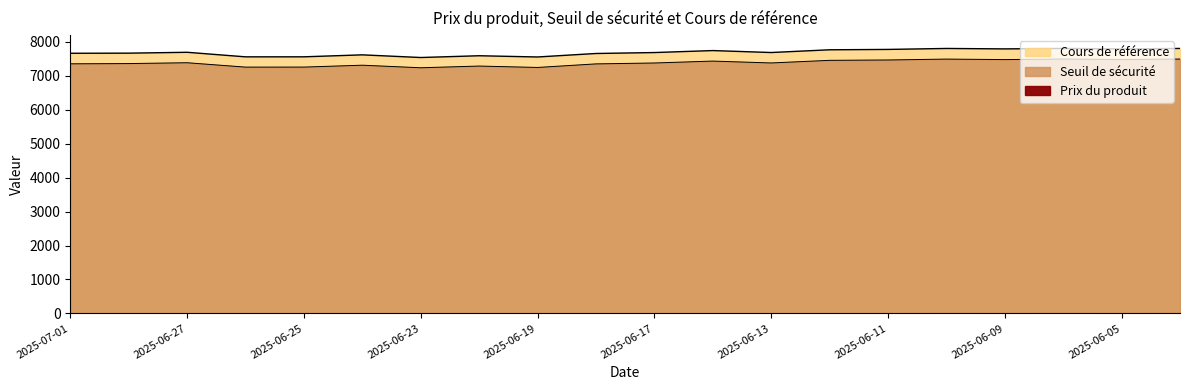

What is the sum of the Cours de référence values at 2025-06-13 and 2025-06-11?

15460.6